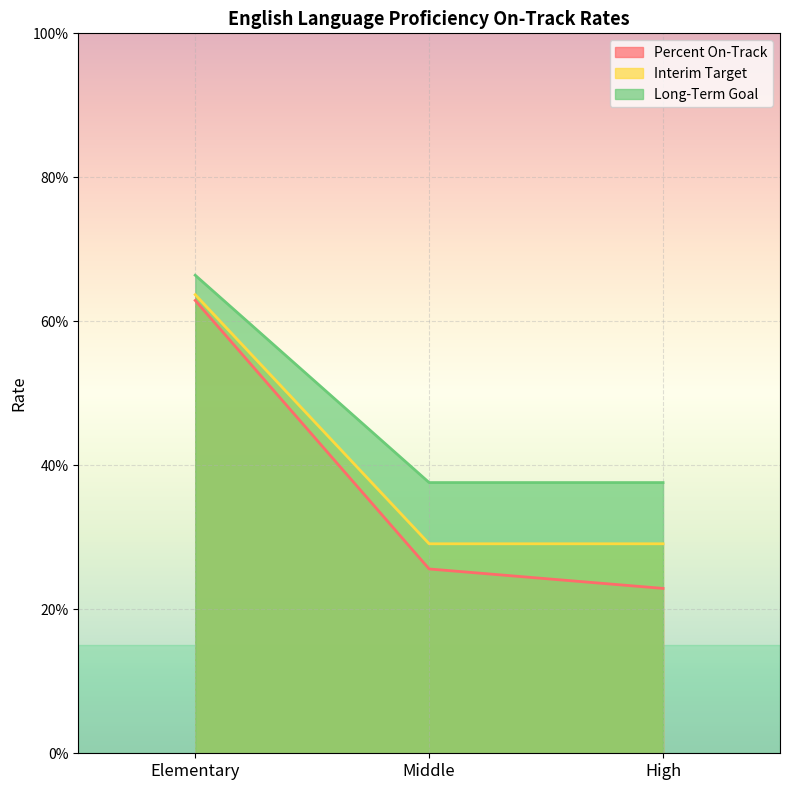

How many Long-Term Goal values are between 0 and 1?

3